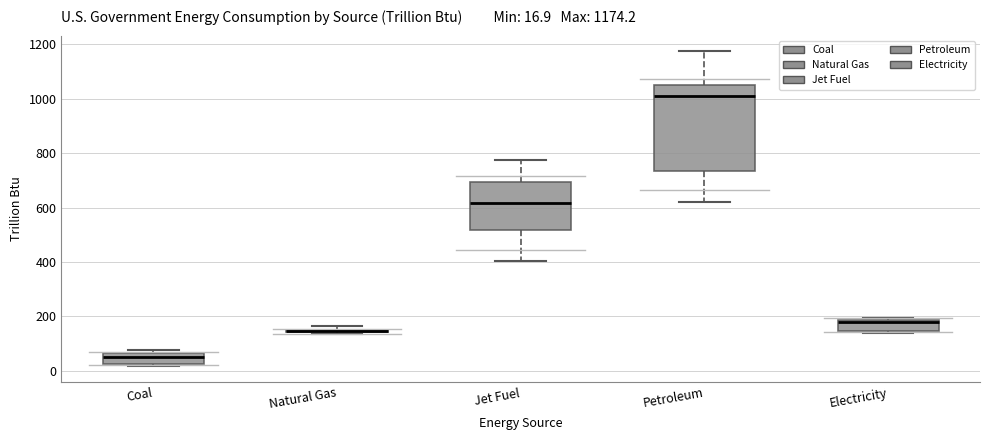

Comparing the boxes themselves (not the whiskers), which one is the tallest?

Petroleum